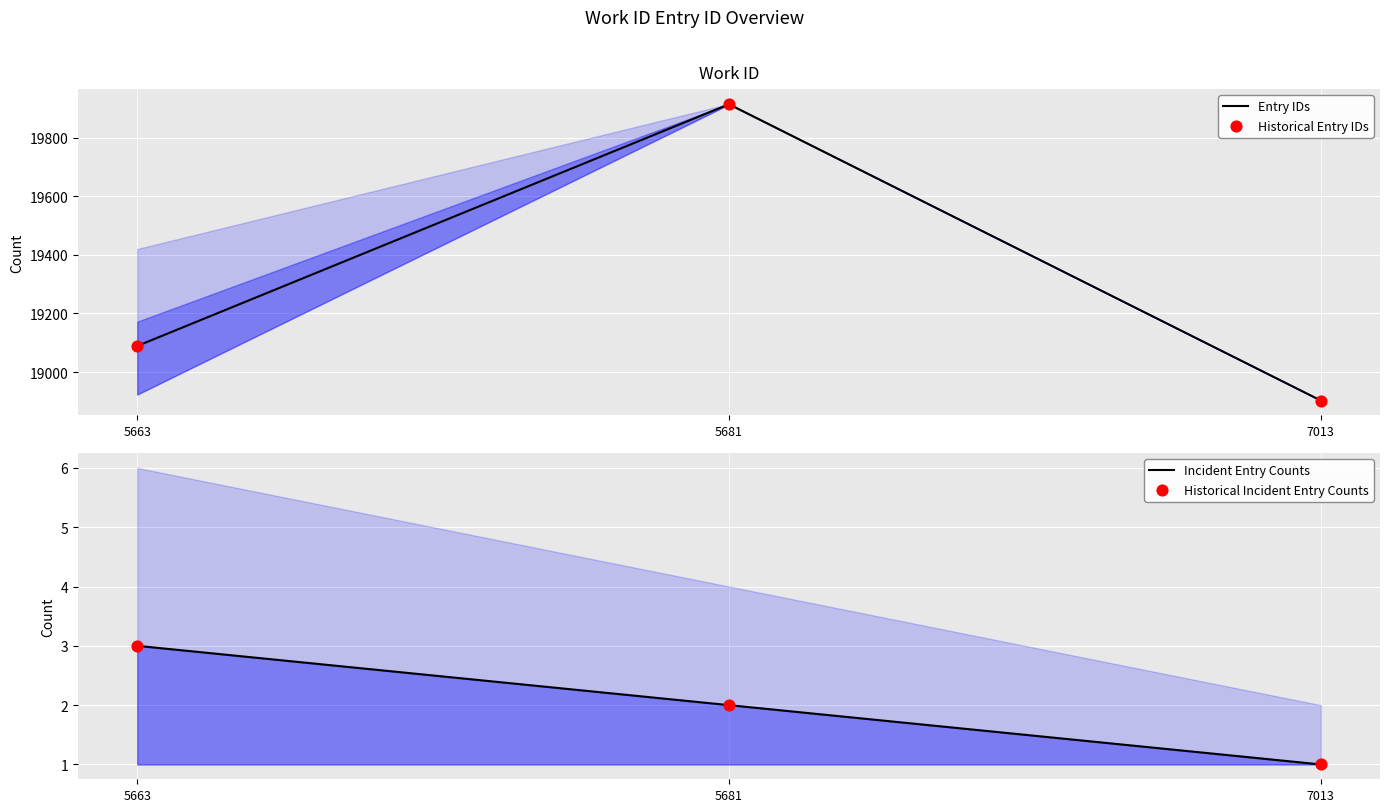

At which category is the sum across all series the highest?

5681